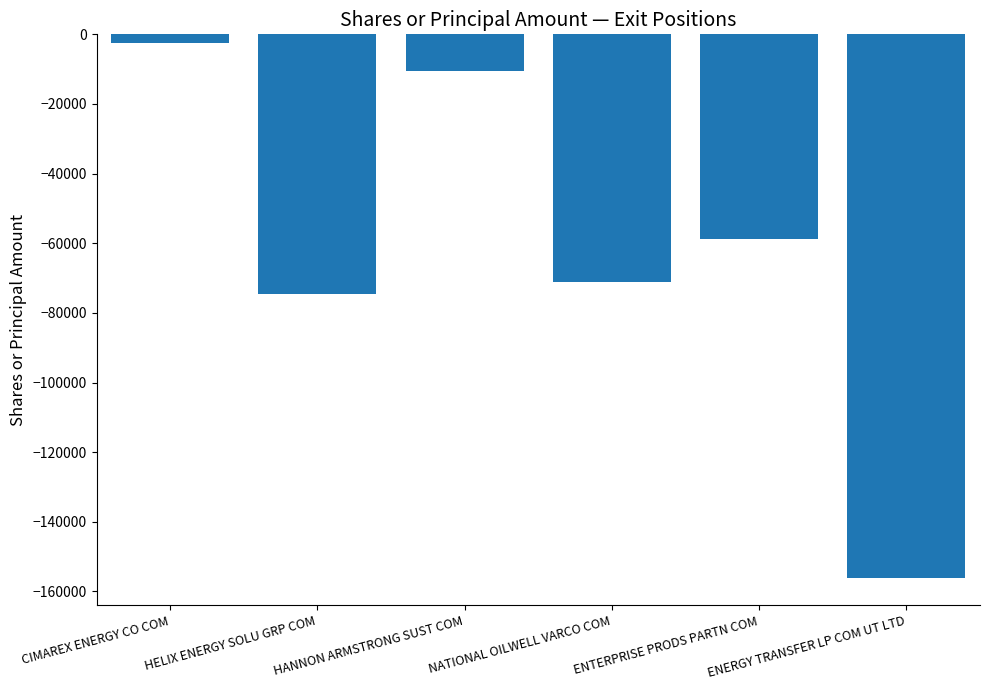

Reading right to left, what are all the values shown in this chart?

-156090	-58785	-71096	-10465	-74509	-2395